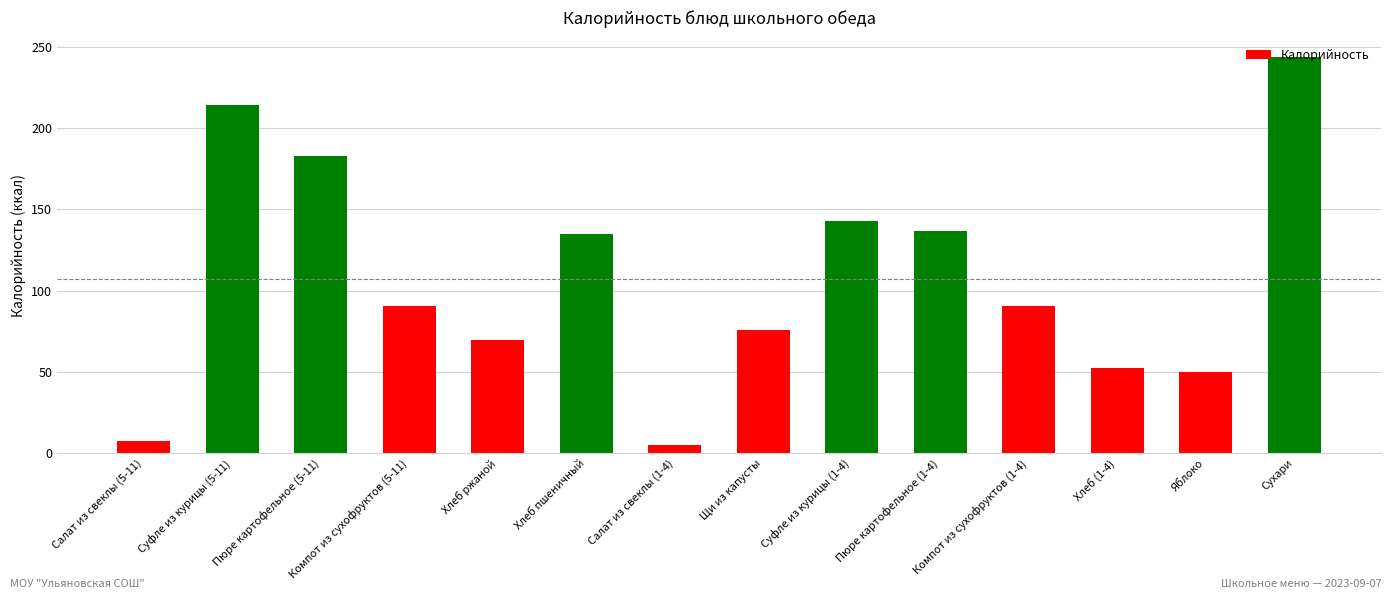

What is the change in value from Компот из сухофруктов (1-4) to Яблоко?

-40.6